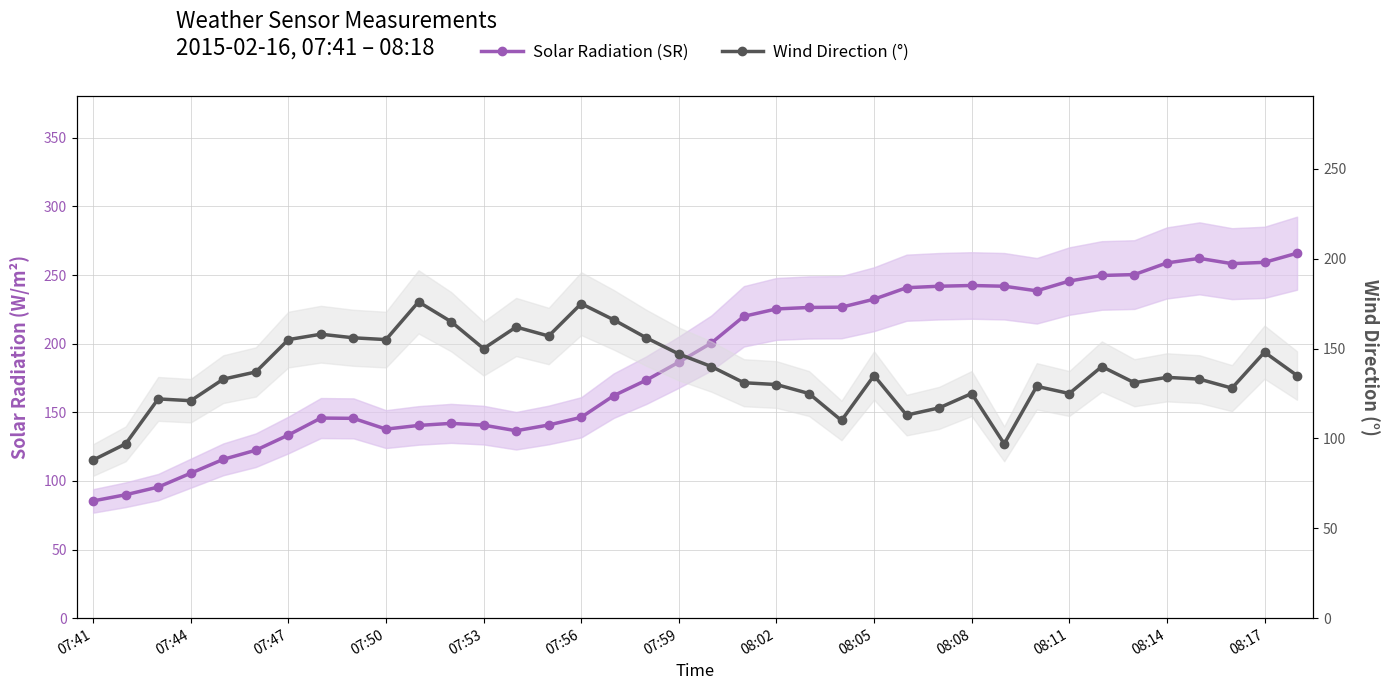

What is the greatest value displayed?

265.9